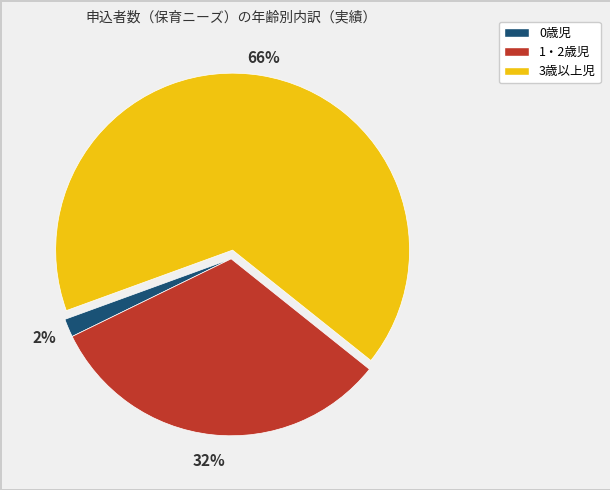

To the nearest percent, what is the average slice percentage?

33%